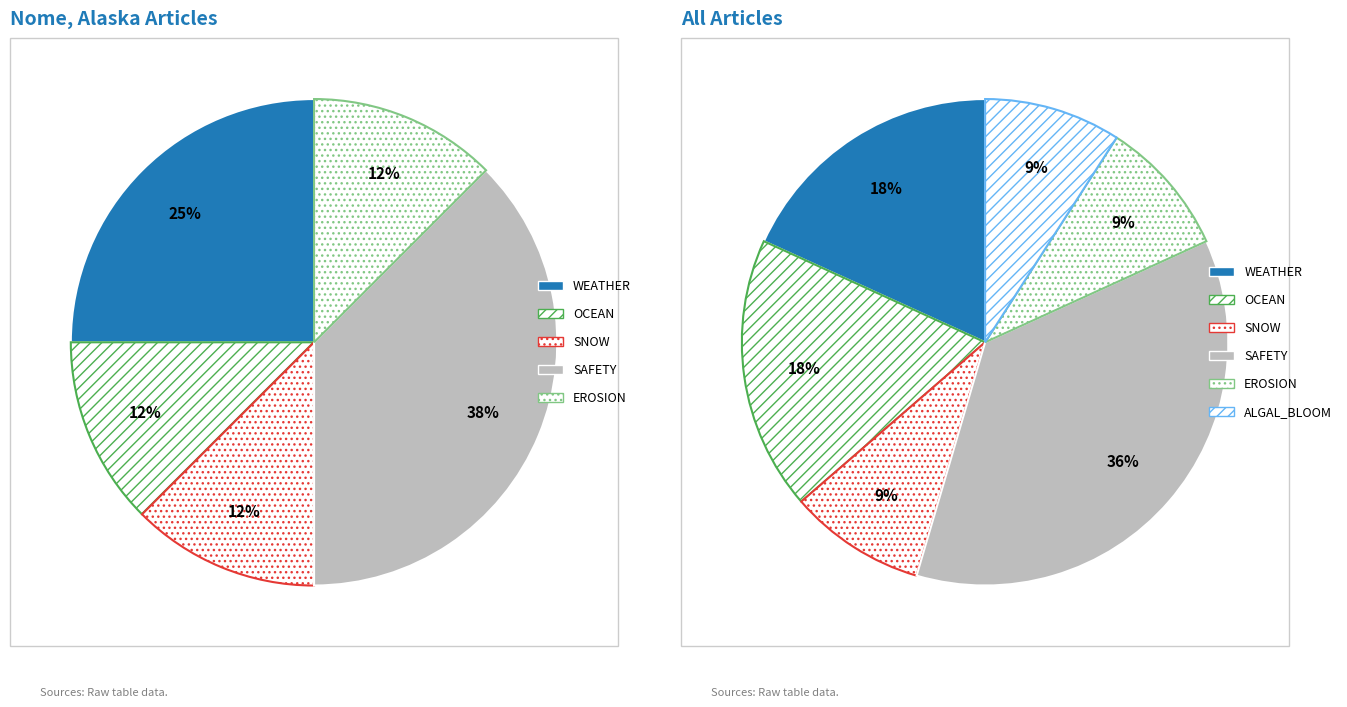

The Research vessel
en route to Nome slice represents 10% of the pie. True or false?

False